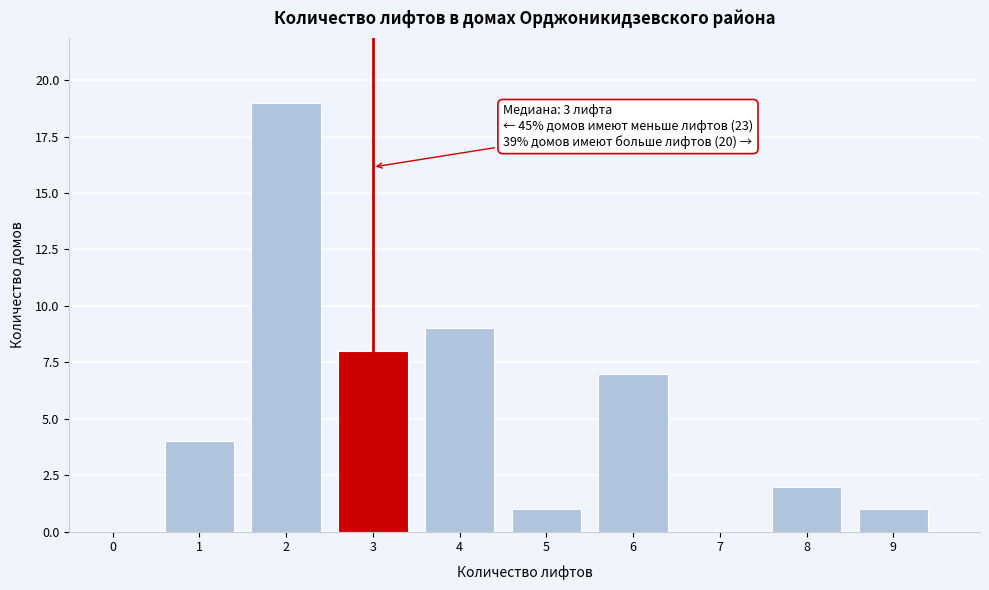

Reading left to right, list all the values displayed in this chart.

0=0	1=4	2=19	3=8	4=9	5=1	6=7	7=0	8=2	9=1